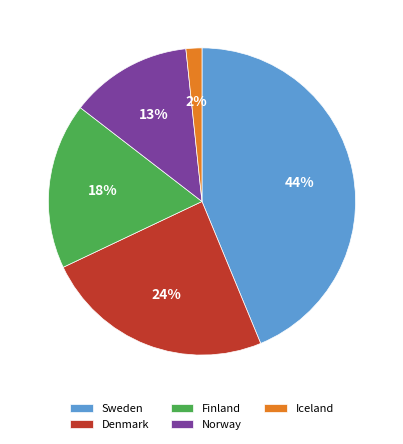

Is there a majority slice in this chart?

No